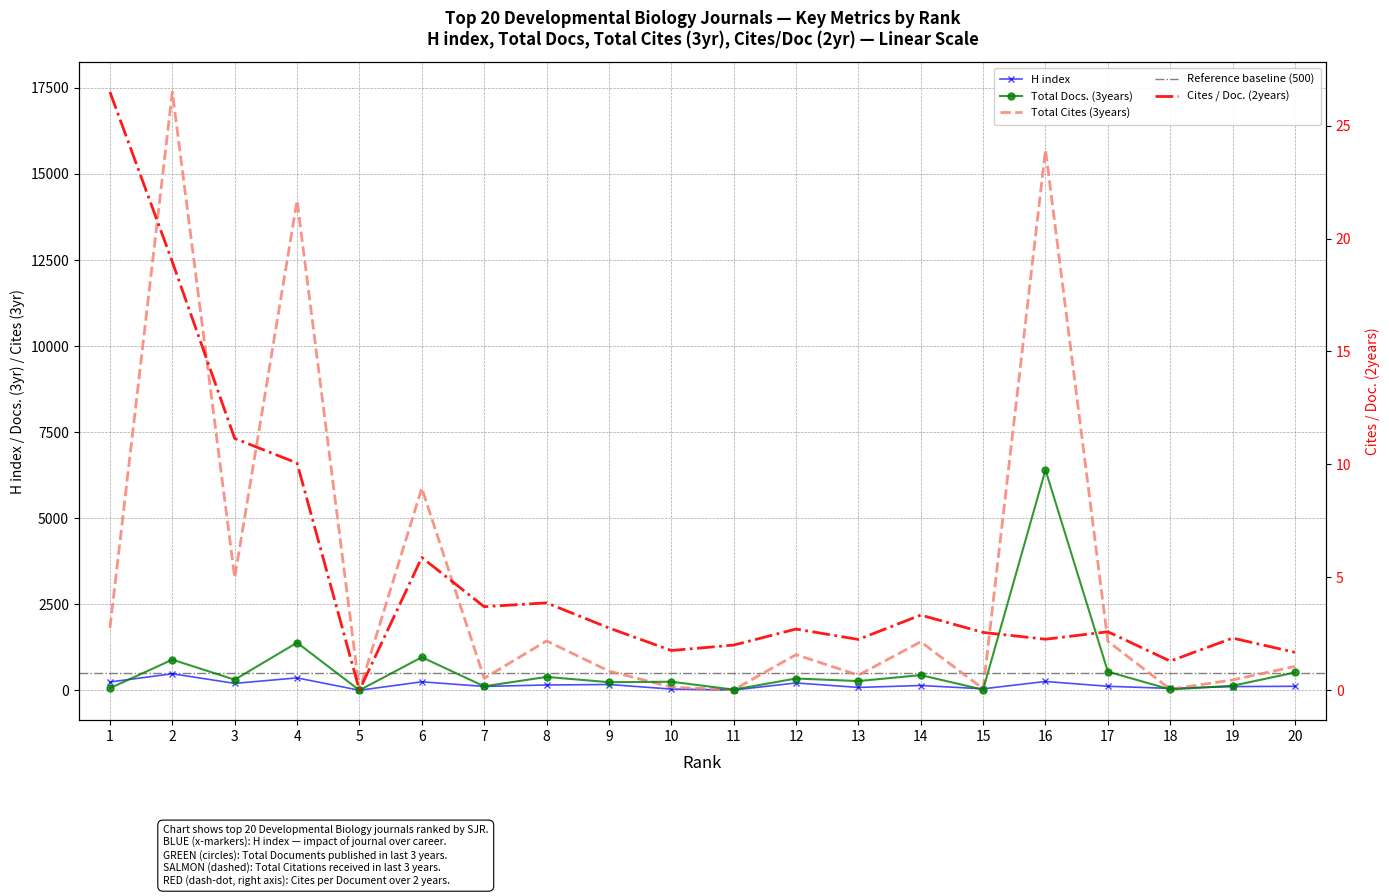

How many values in the Cites / Doc. (2years) series are below 2?

4